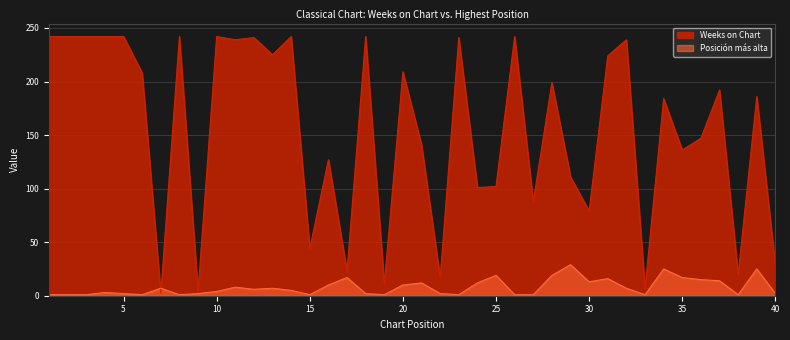

Which series has the largest range (max minus min)?

Weeks on Chart